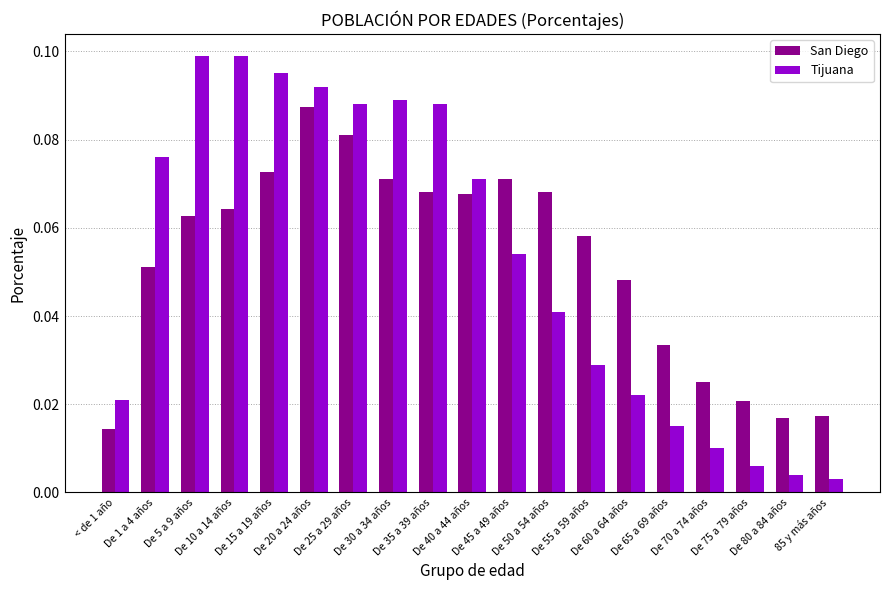

Which series has the largest range (max minus min)?

Tijuana